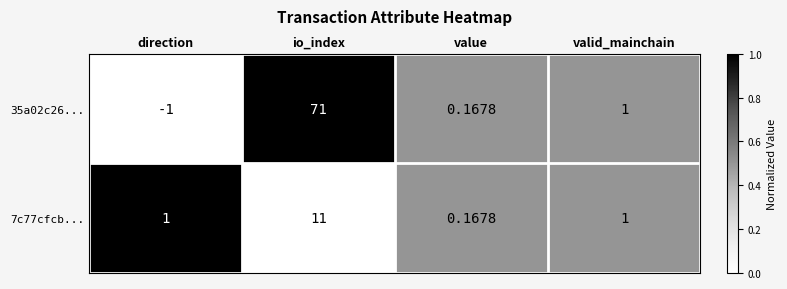

List the labels in order of 35a02c26... value, smallest first.

direction, value, valid_mainchain, io_index